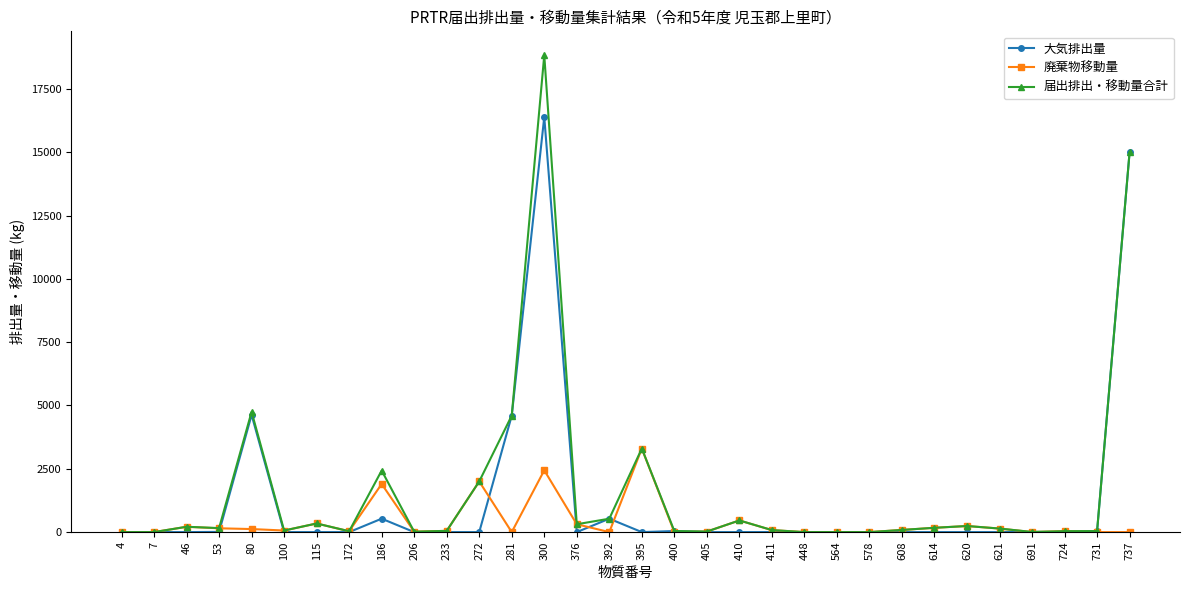

How many data points does each series have?

32